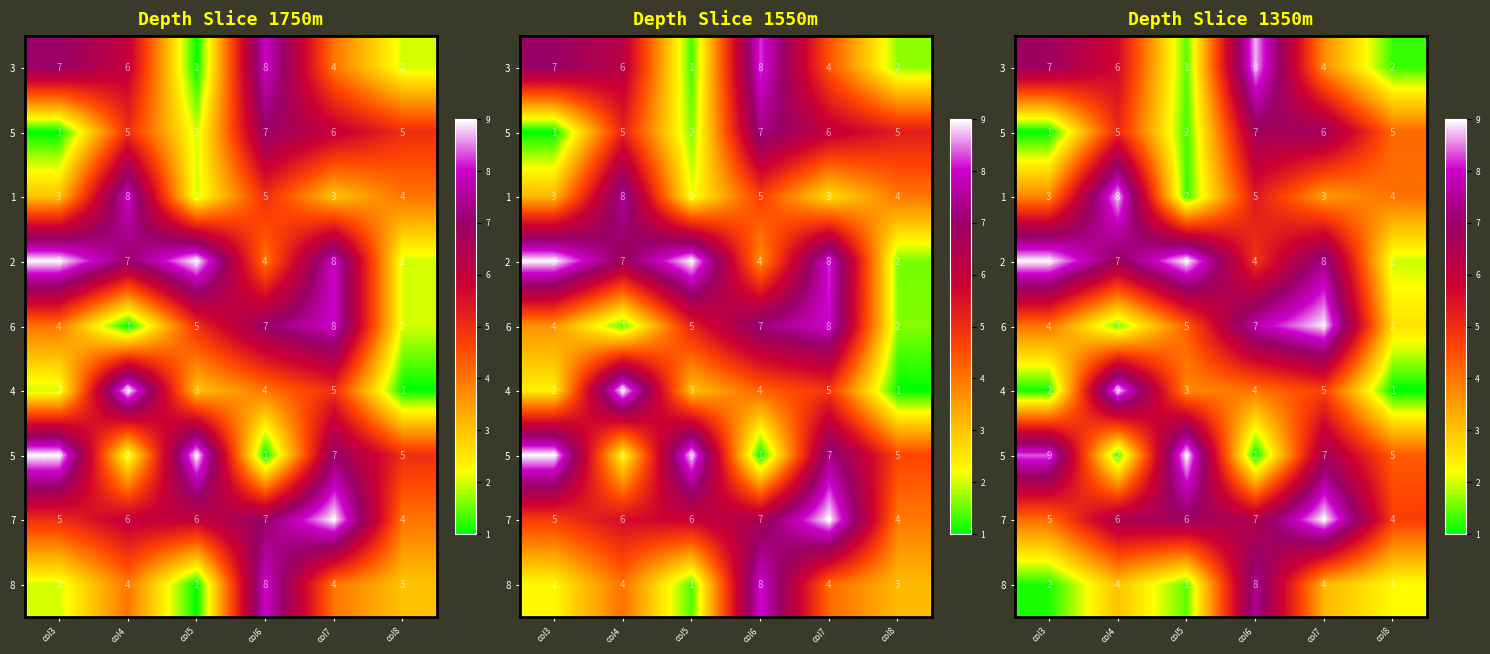

Which category has the lowest value in the row_3 series?

col8